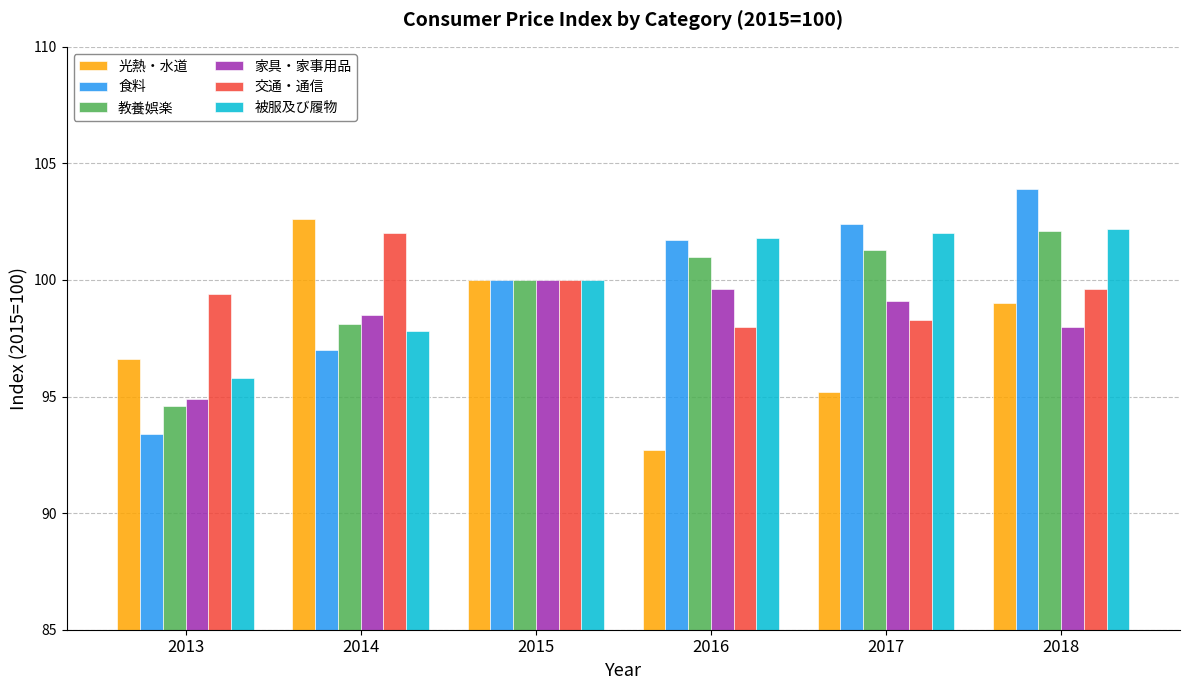

What is the difference between the 家具・家事用品 values at 2013 and 2015?

5.1